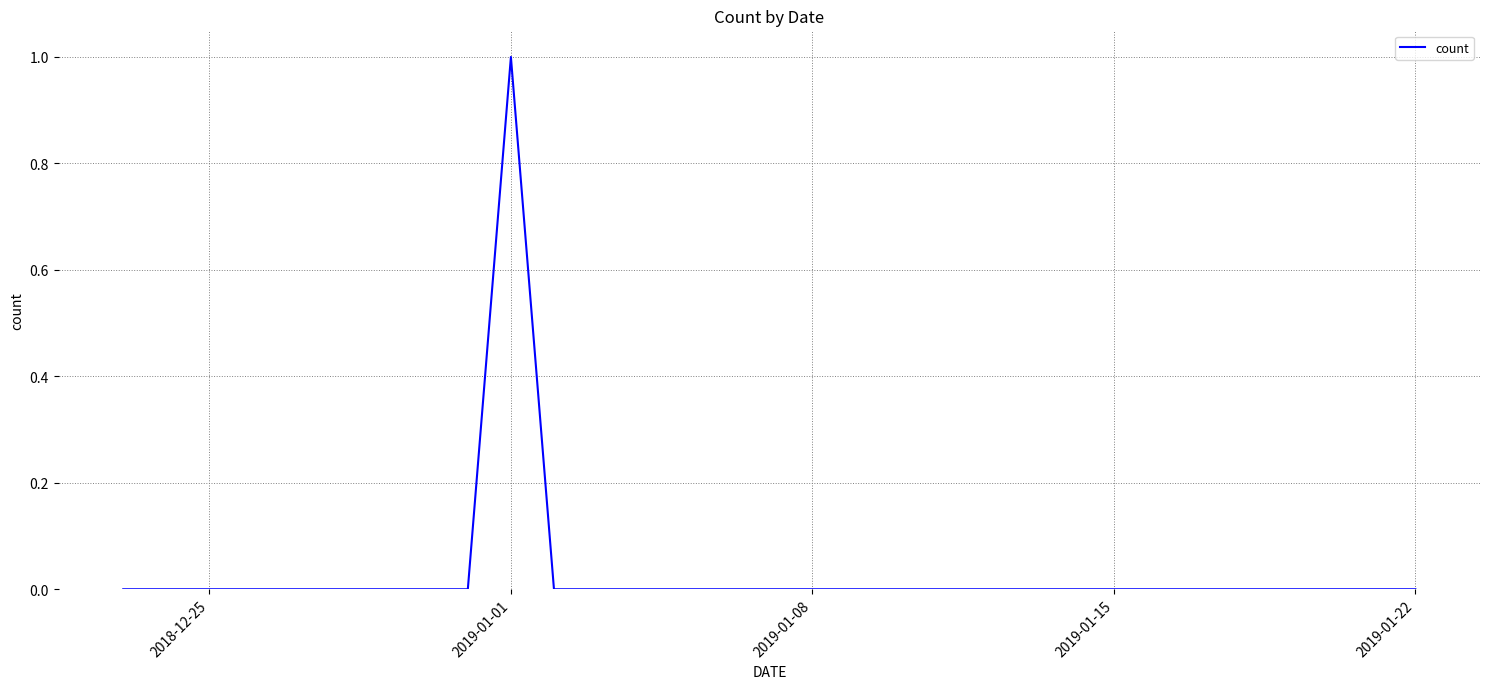

The chart shows a value of 0 at 2019-01-08. True or false?

True